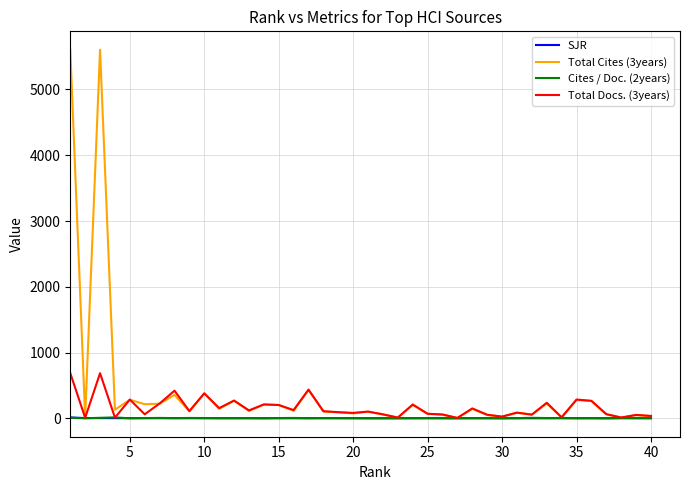

What is the maximum value shown in the chart?

5604.0